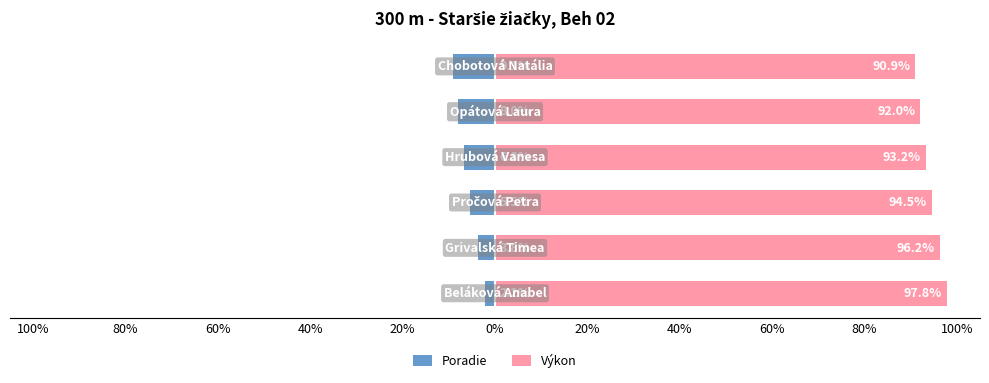

Which series has the largest range (max minus min)?

Poradie